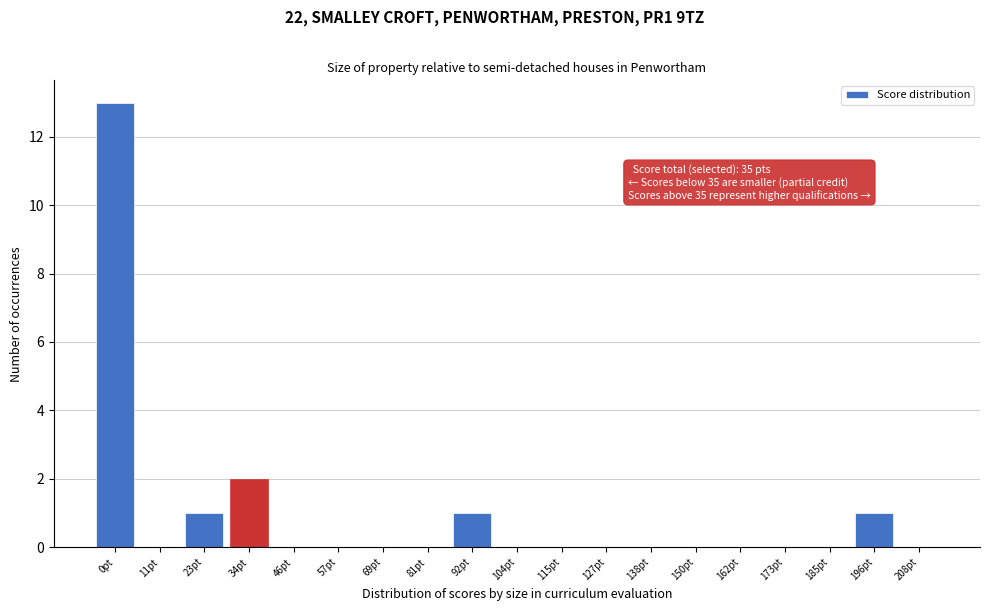

Reading right to left, what are all the values shown in this chart?

208pt=0	196pt=1	185pt=0	173pt=0	162pt=0	150pt=0	138pt=0	127pt=0	115pt=0	104pt=0	92pt=1	81pt=0	69pt=0	57pt=0	46pt=0	34pt=2	23pt=1	11pt=0	0pt=13